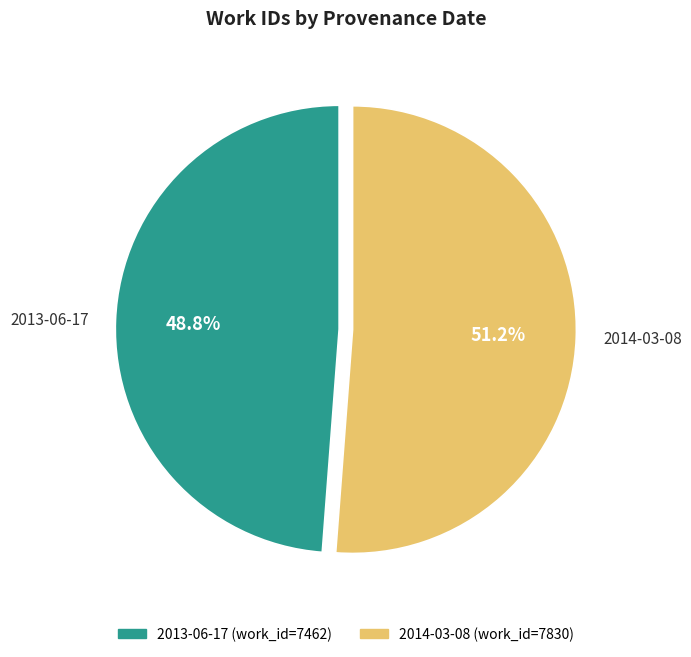

True or false: 2014-03-08 accounts for 58% of the total.

False